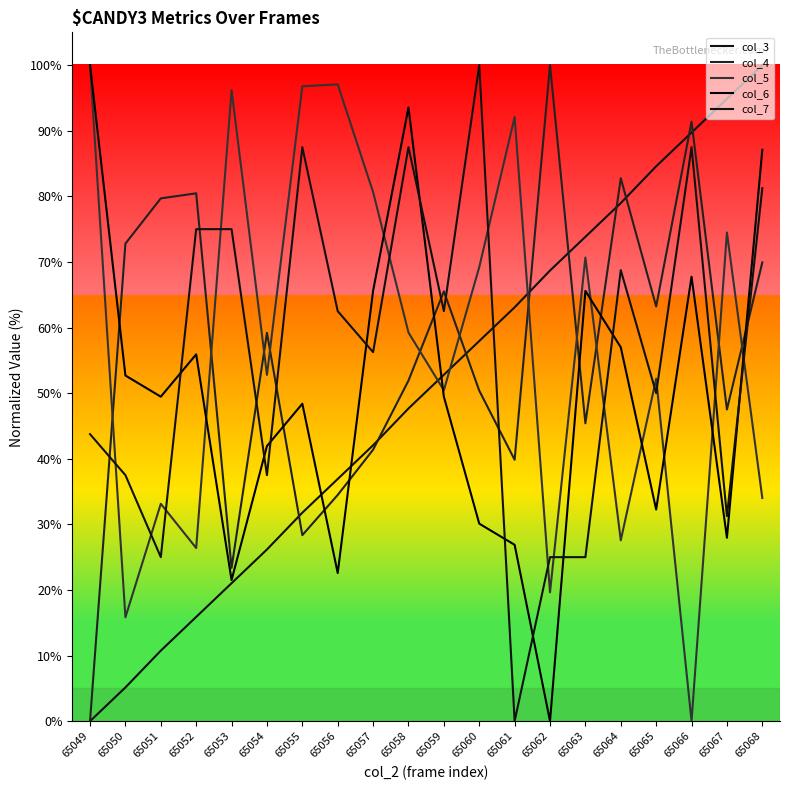

How many positive values does the col_6 series have?

19